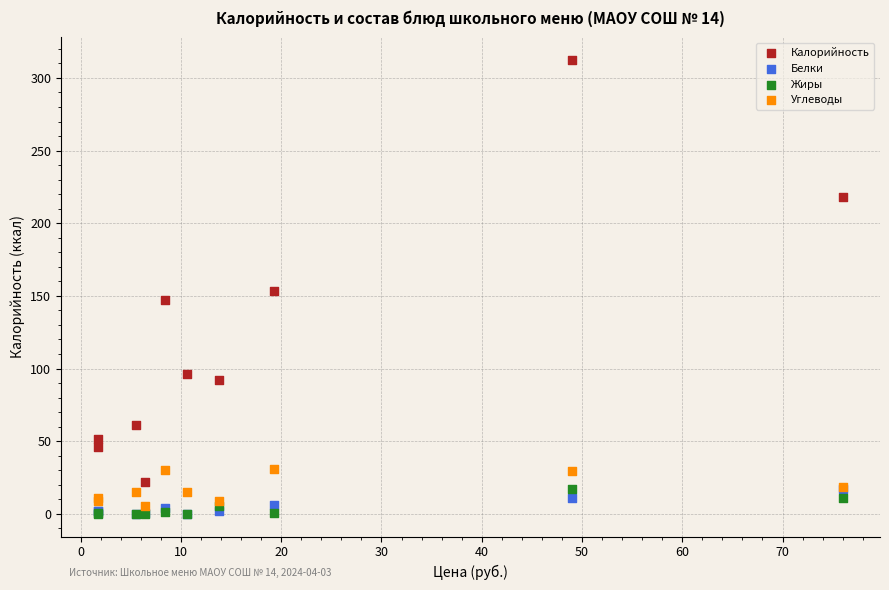

In the Калорийность series, what Y value is closest to 166?

153.6